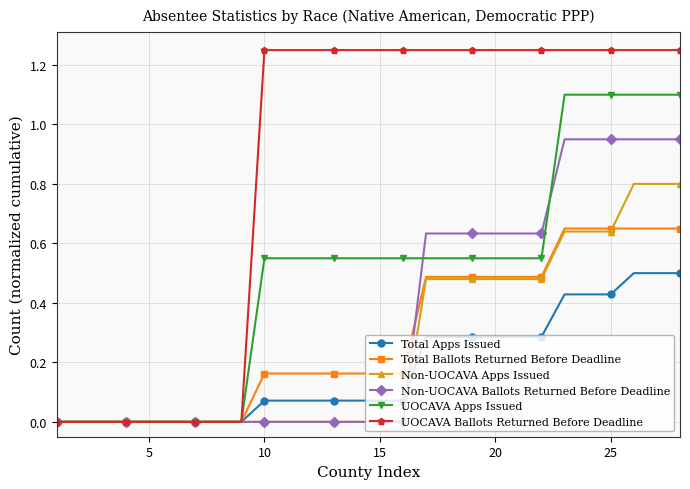

Rank the series by their maximum value, from highest to lowest.

UOCAVA Ballots Returned Before Deadline, UOCAVA Apps Issued, Non-UOCAVA Ballots Returned Before Deadline, Non-UOCAVA Apps Issued, Total Ballots Returned Before Deadline, Total Apps Issued